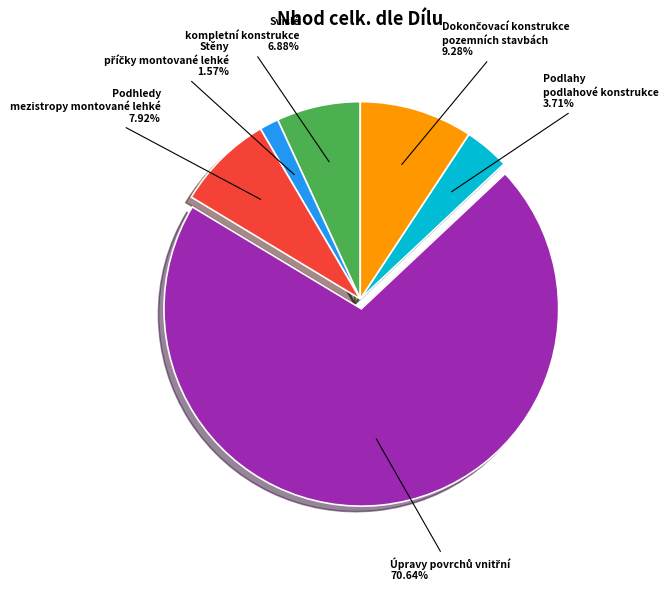

Does any single category account for the majority?

Yes